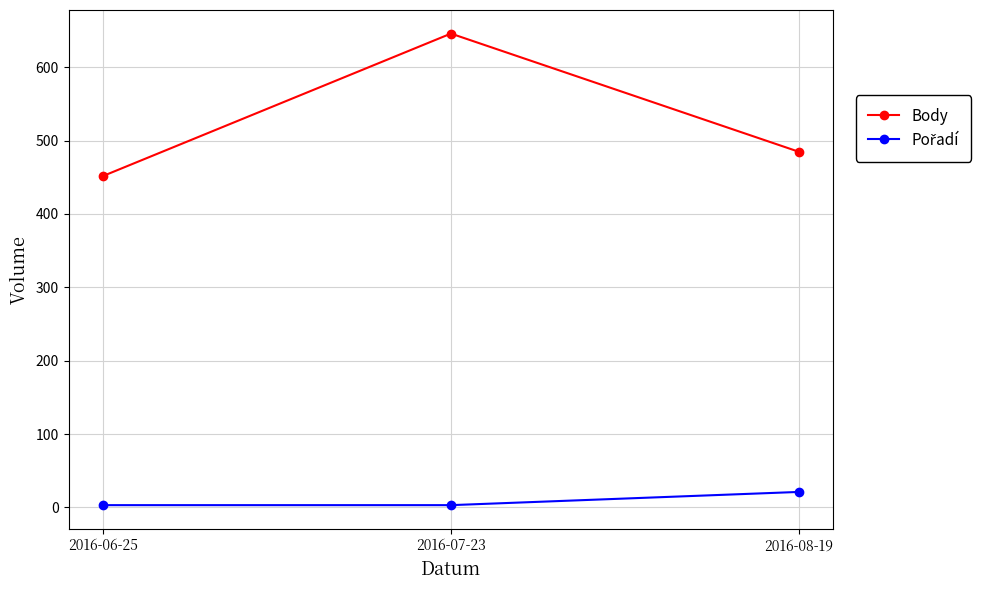

What is the label of the 1st point from the left?

2016-06-25